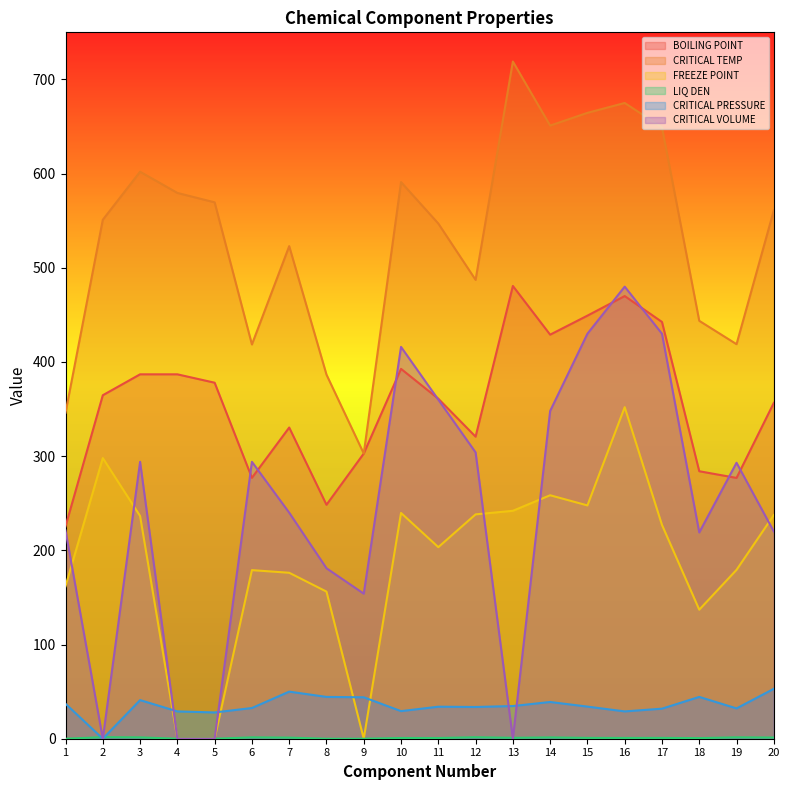

Rank the series at 7 from highest to lowest value.

CRITICAL TEMP, BOILING POINT, CRITICAL VOLUME, FREEZE POINT, CRITICAL PRESSURE, LIQ DEN